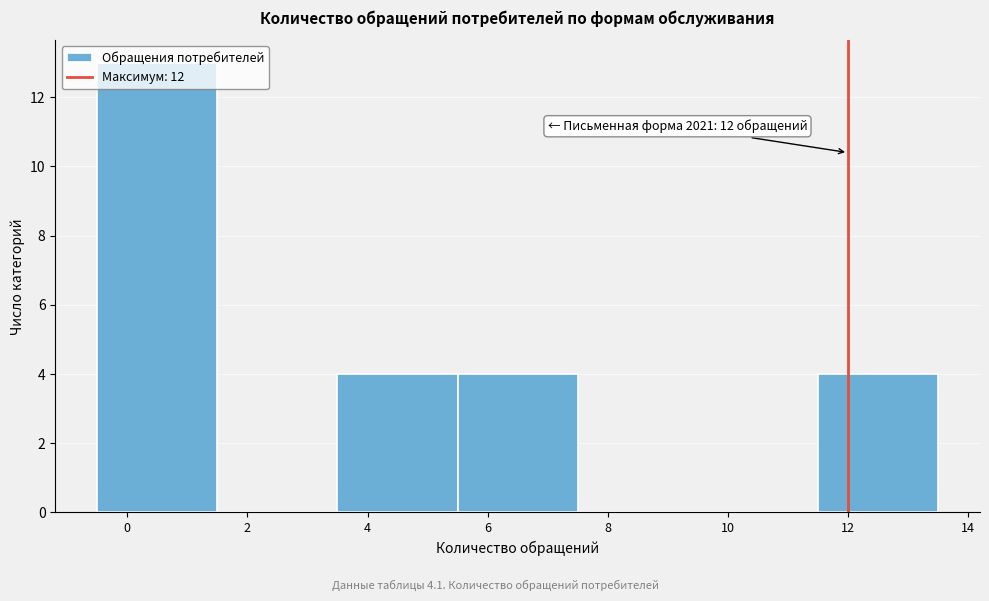

Over which range of the x-axis is the bar tallest?

-0.5 to 1.5